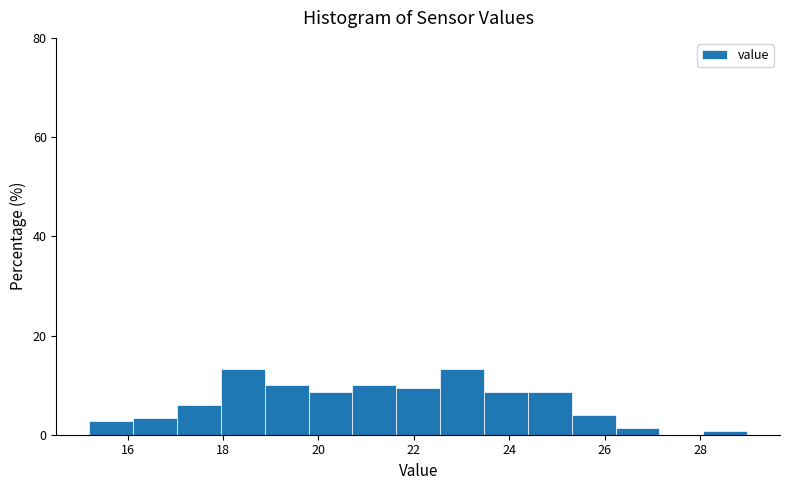

Reading left to right, list every bar in this chart as the range it spans on the x-axis followed by its height. Neither the bar edges nor the heights are printed on the chart, so give them approximately, as read against the axes.

15.2 to 16.2: 2
16.2 to 17.0: 4
17.0 to 18.0: 6
18.0 to 18.8: 14
18.8 to 19.8: 10
19.8 to 20.8: 8
20.8 to 21.6: 10
21.6 to 22.6: 10
22.6 to 23.4: 14
23.4 to 24.4: 8
24.4 to 25.4: 8
25.4 to 26.2: 4
26.2 to 27.2: under 2
27.2 to 28.0: 0
28.0 to 29.0: under 2